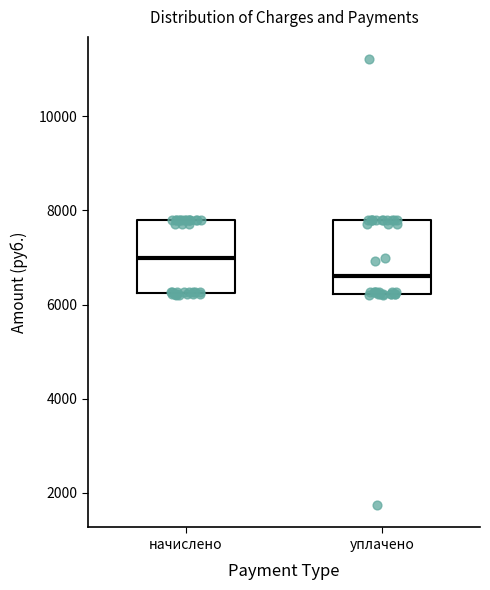

Reading left to right, read every box against the y-axis: the position of its median line, the range the box covers, and the ends of its whiskers. The values are not printed on the chart, so give them approximately, as read against the axis.

начислено: median 7000, box 6200 to 7800, whiskers 6200 to 7800
уплачено: median 6600, box 6200 to 7800, whiskers 6200 to 7800